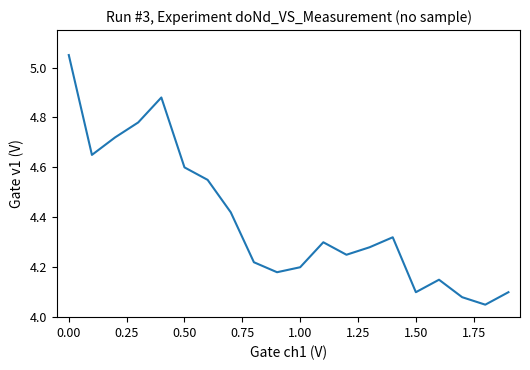

What is the difference between the maximum and minimum values?

1.0